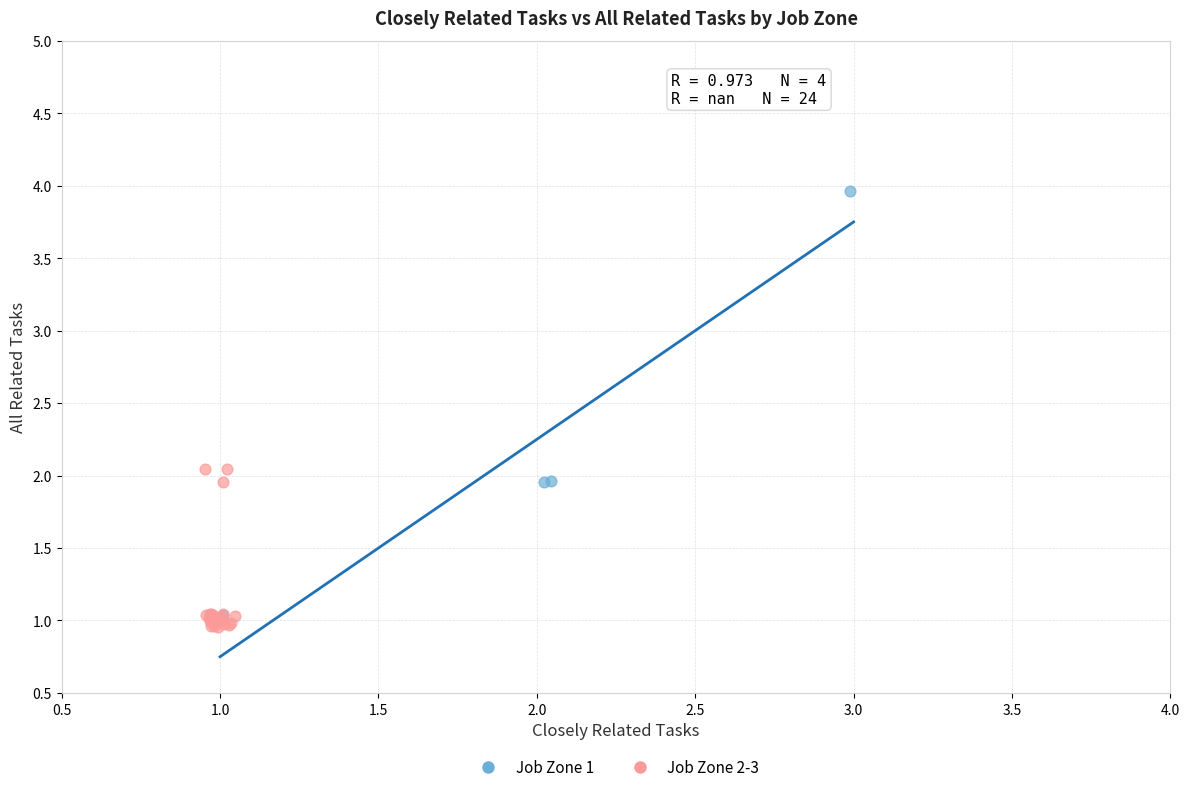

Which series reaches the maximum Y coordinate?

Job Zone 1